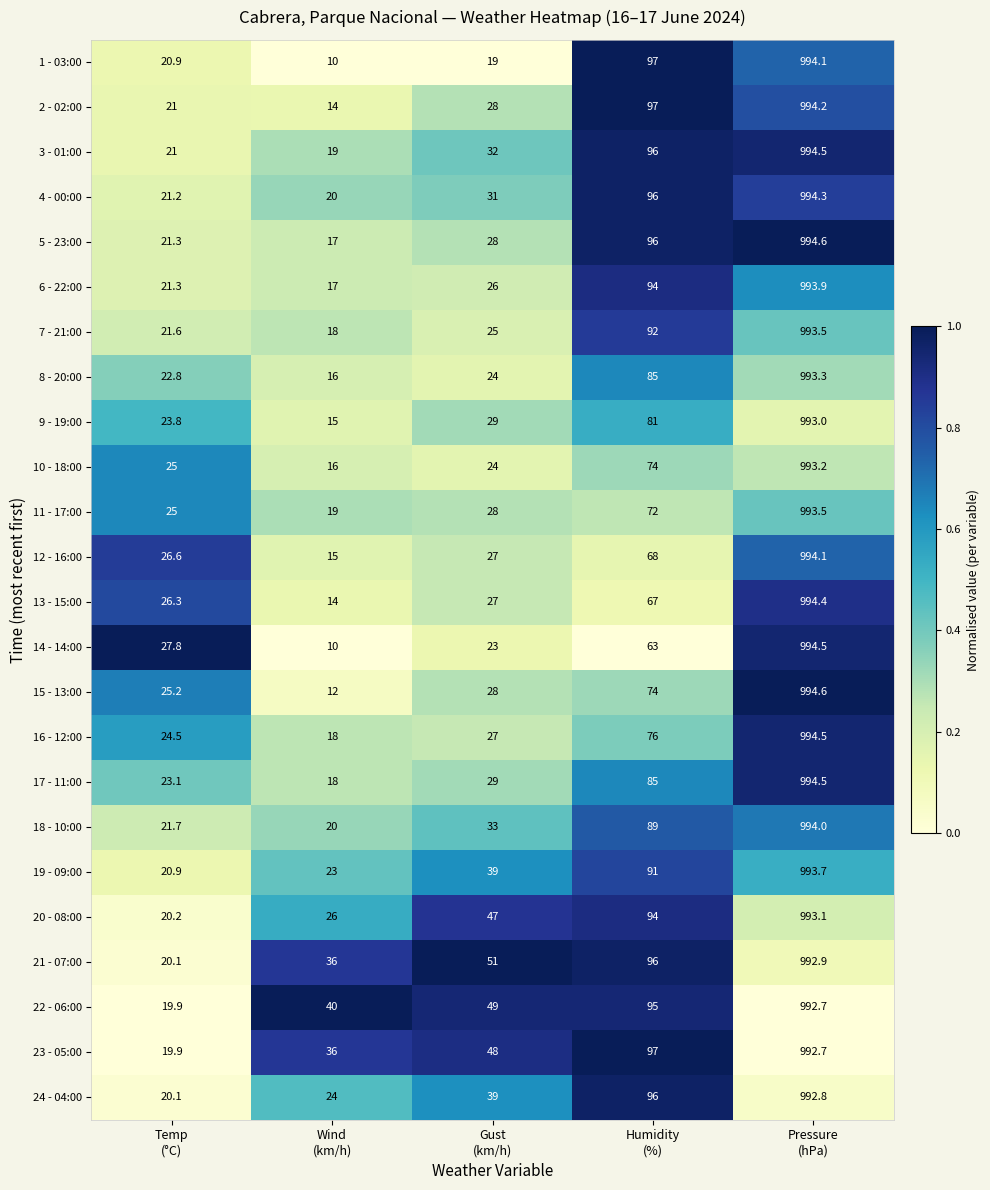

What is the maximum value shown in the chart?

994.6